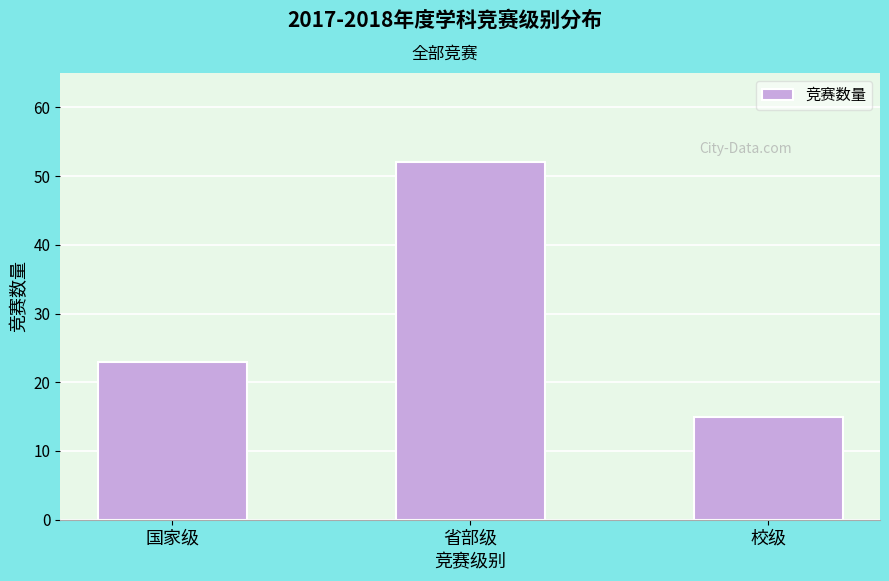

Reading right to left, extract all data points from this chart.

15	52	23